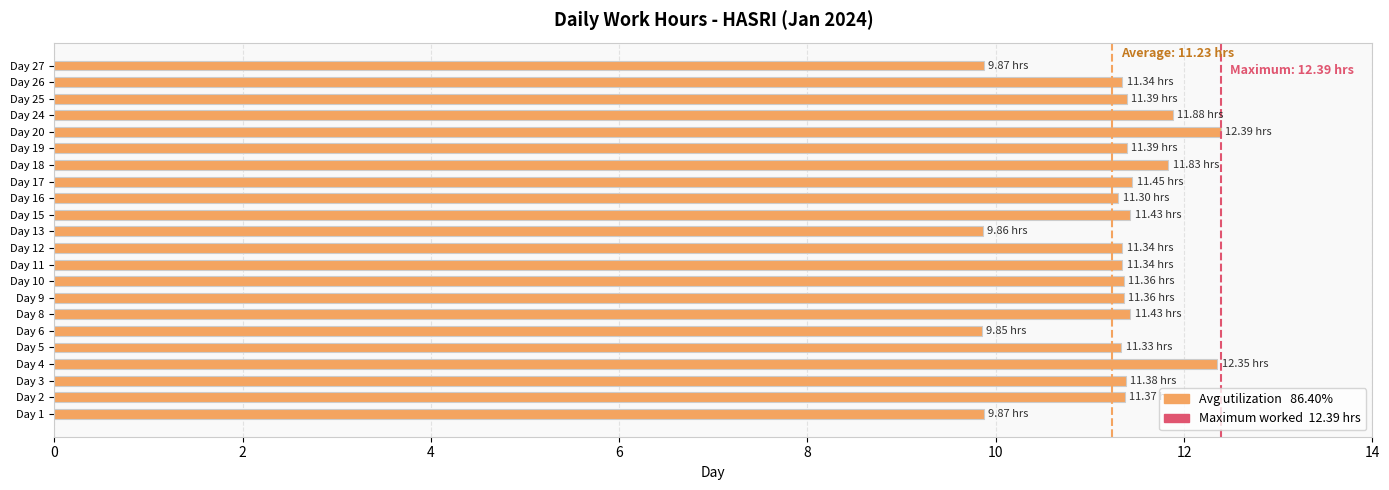

How many bars are there in total?

22